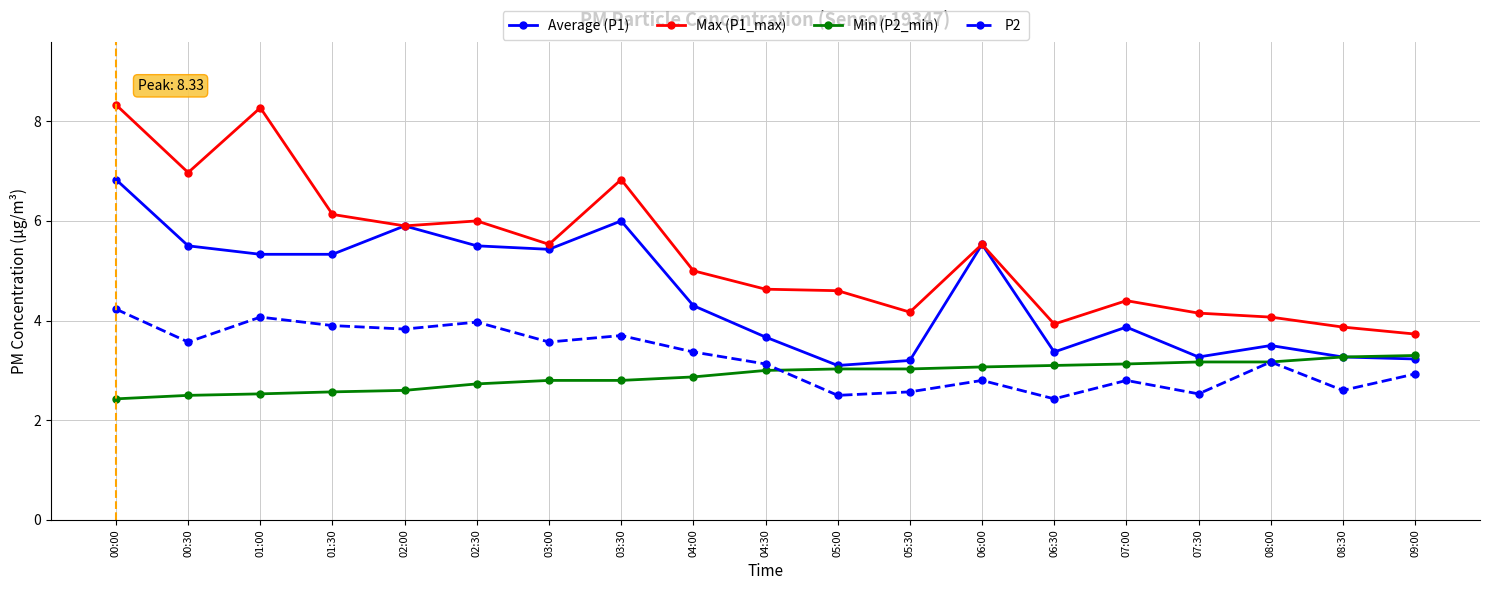

True or false: Max (P1_max) and Min (P2_min) intersect in this chart.

False